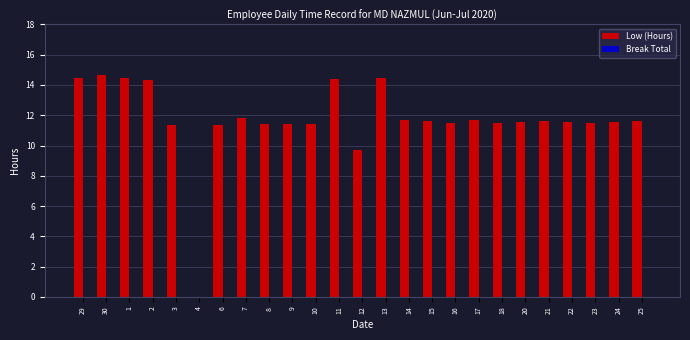

What is the sum of all values?

292.7